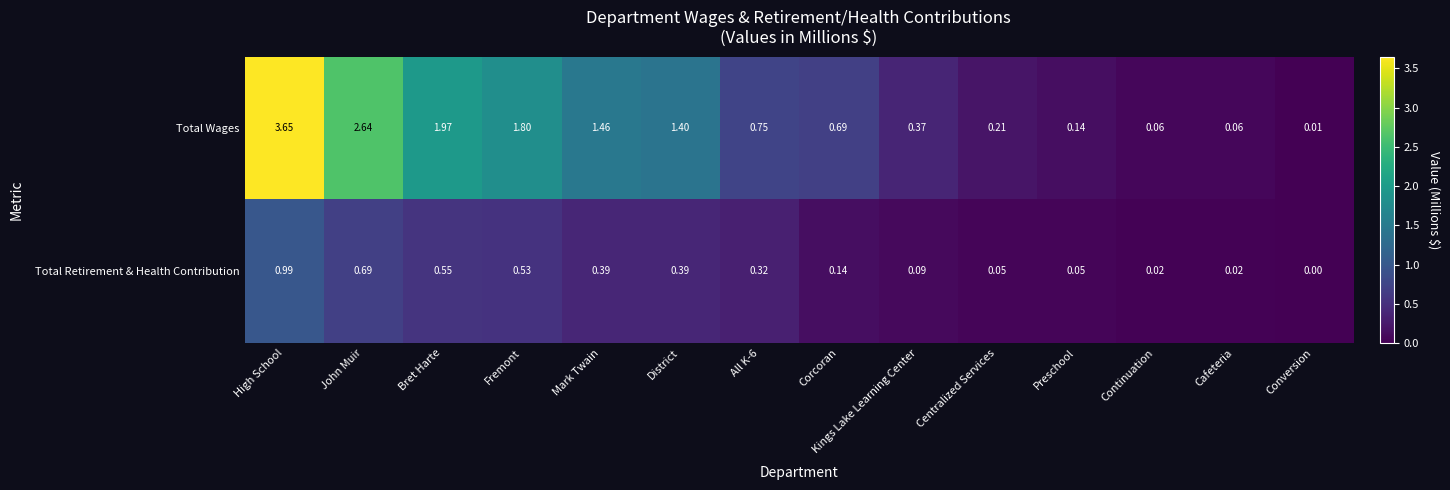

Count the number of categories in the chart.

14